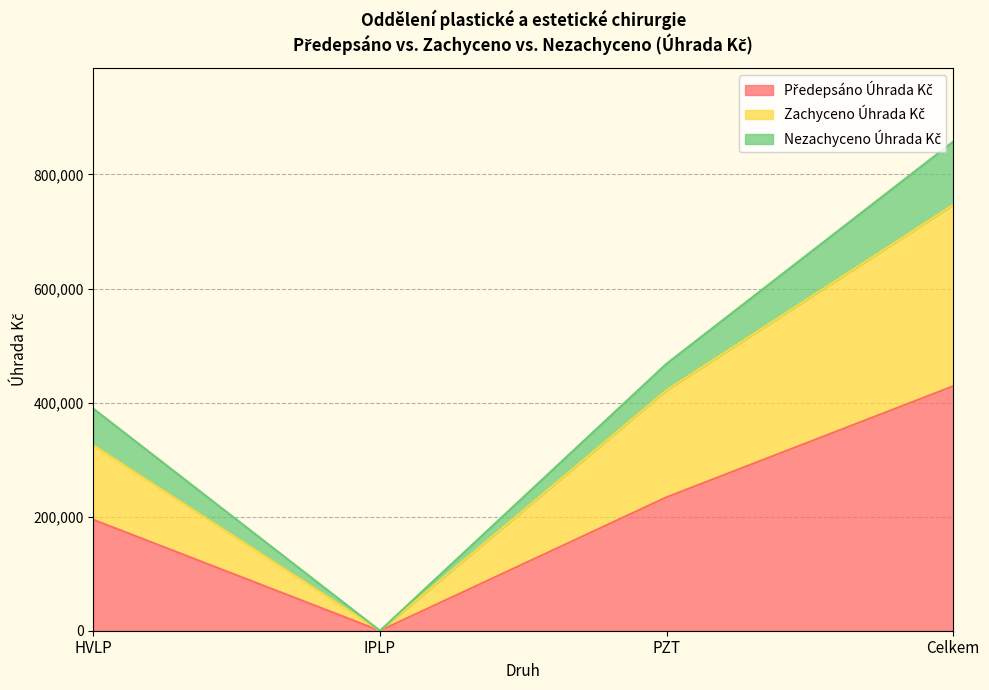

What is the label of the 4th point from the right?

HVLP